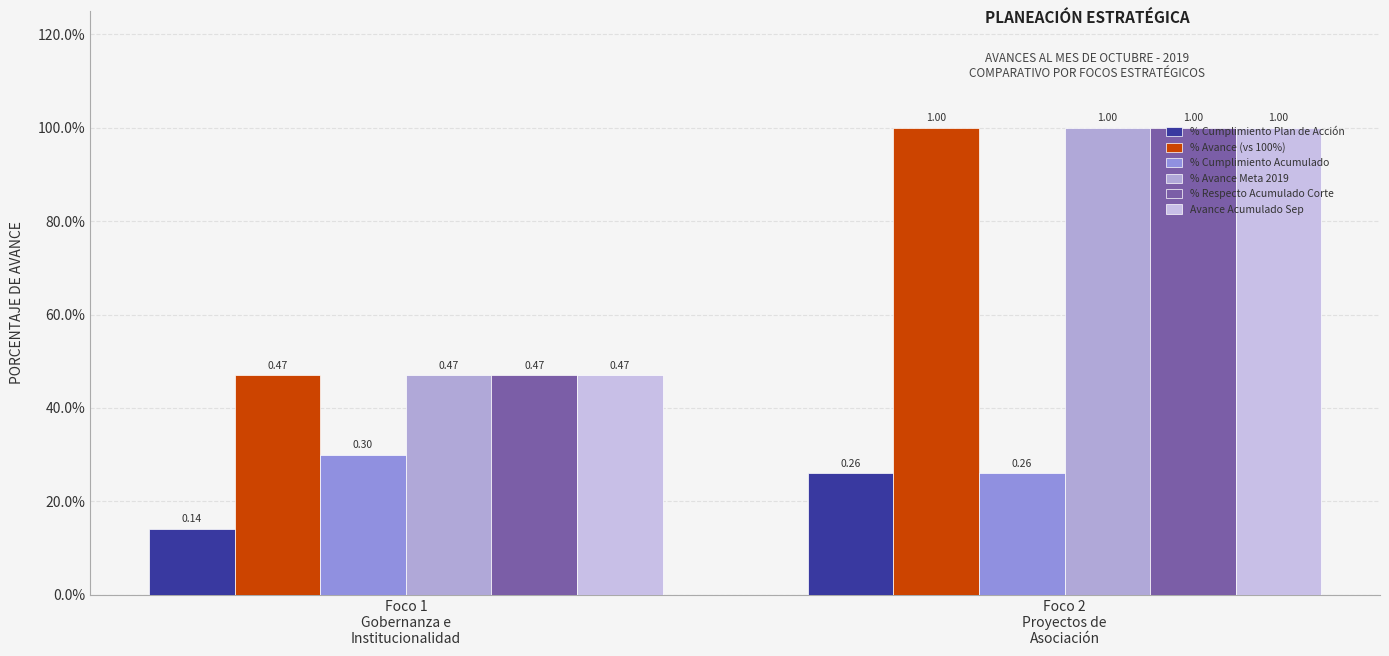

Does the chart contain stacked bars?

No